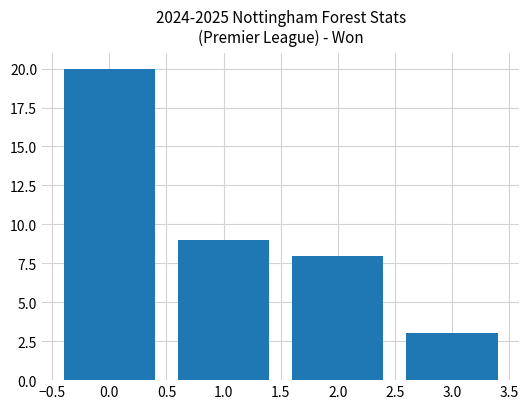

Which has a higher value, 1.0 or 3.0?

1.0